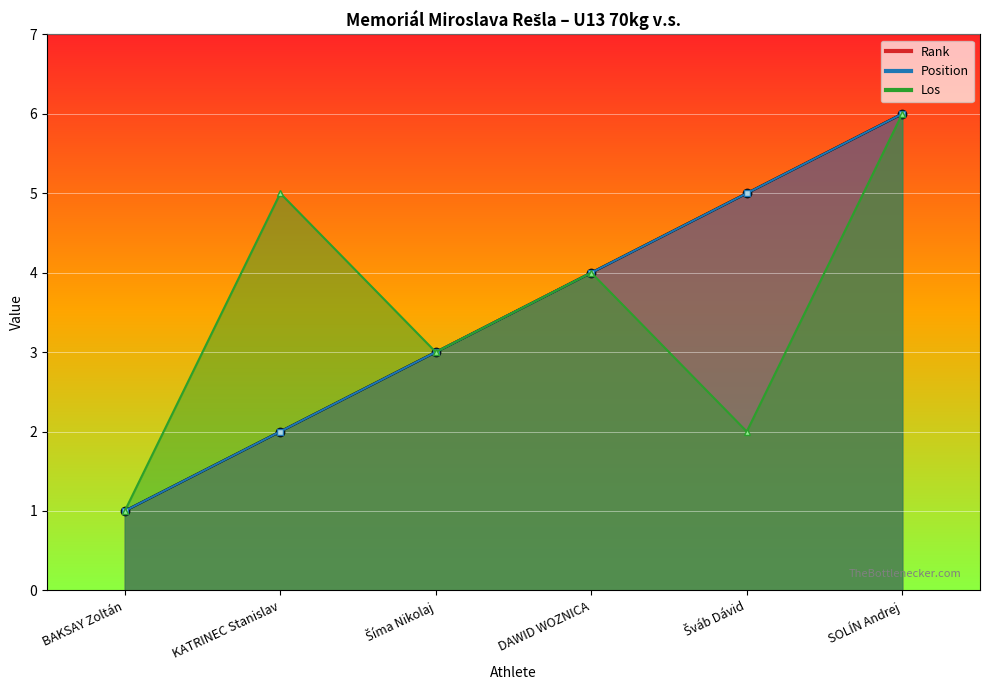

Which category has the lowest value in the Los series?

BAKSAY Zoltán